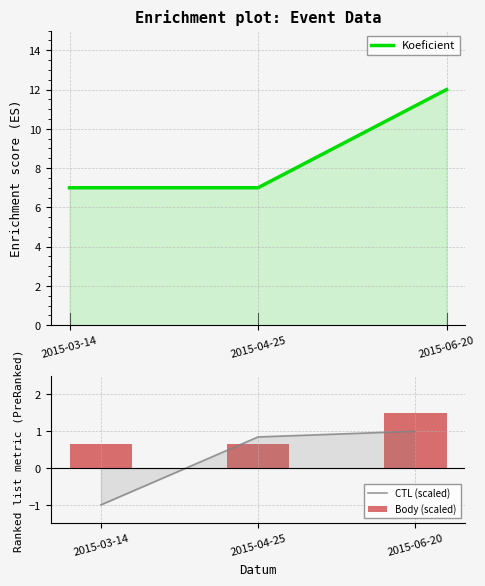

Rank the categories by CTL (scaled) value from lowest to highest.

2015-03-14, 2015-04-25, 2015-06-20